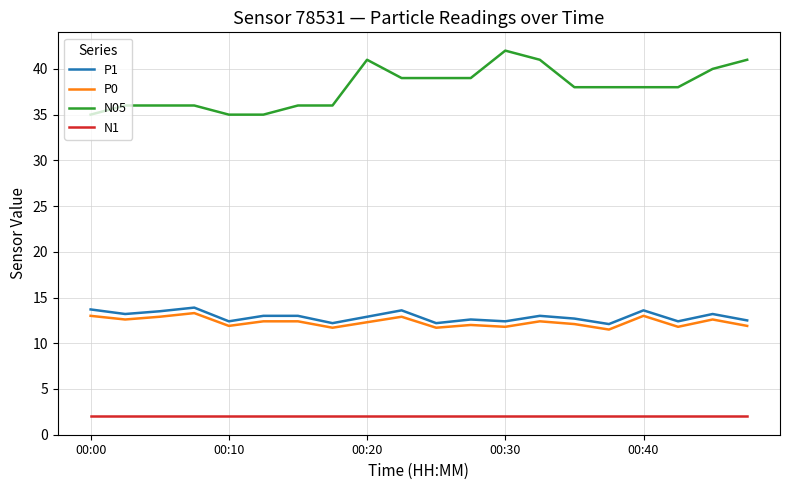

Count the number of categories in the chart.

20